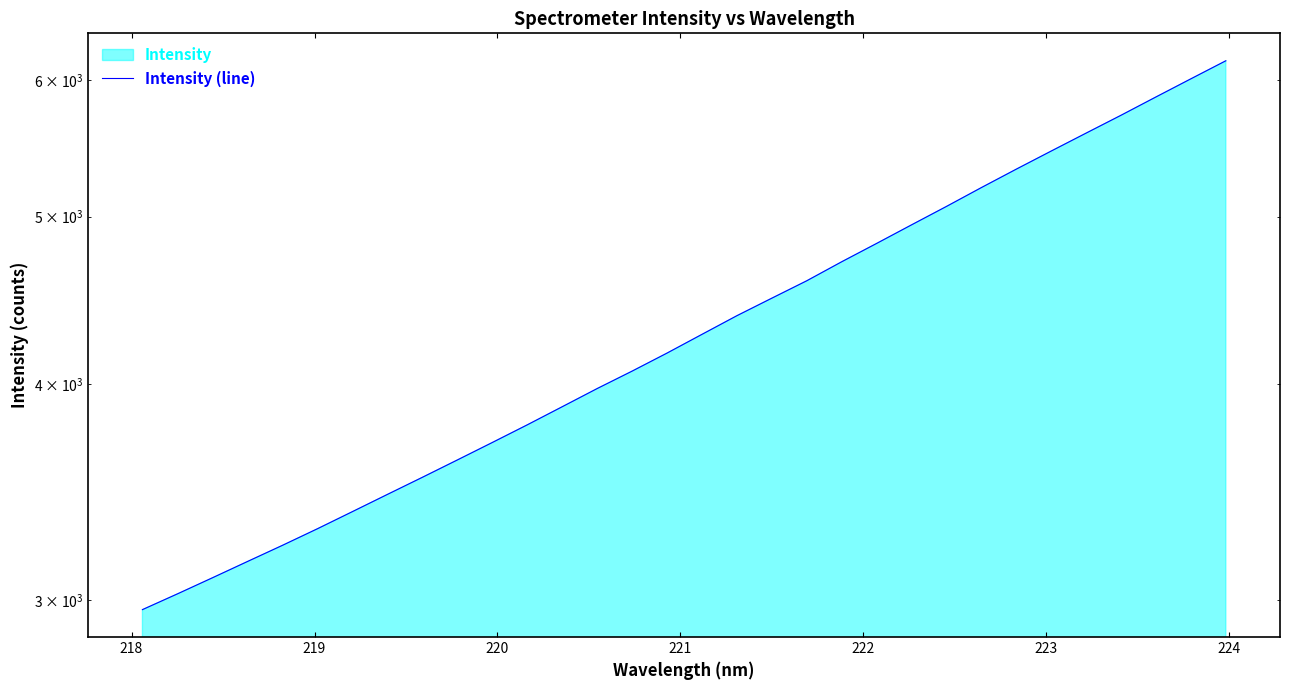

How many data points are less than 4274?

16